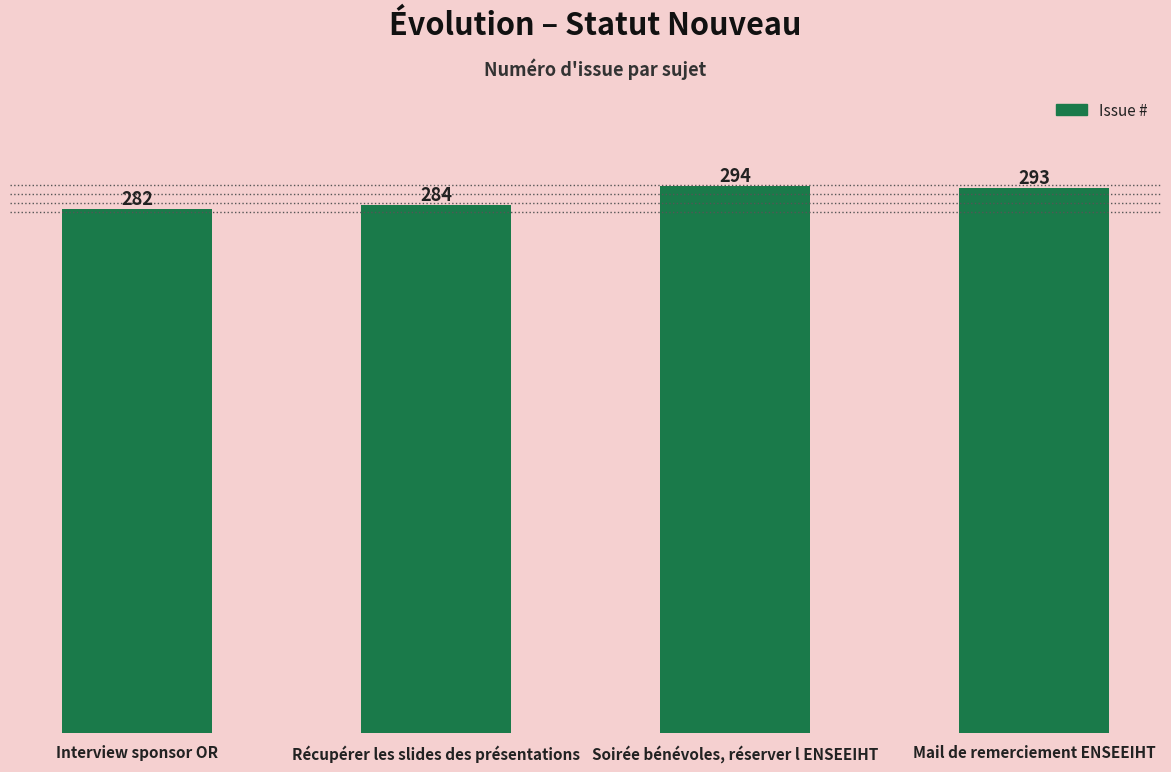

True or false: the data shows 293 at Mail de remerciement ENSEEIHT.

True